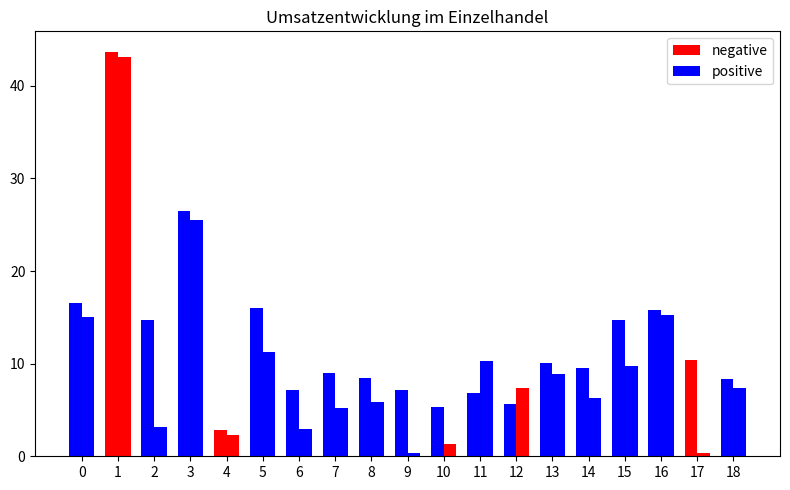

Is it true that positive equals 15.8 at 16?

True